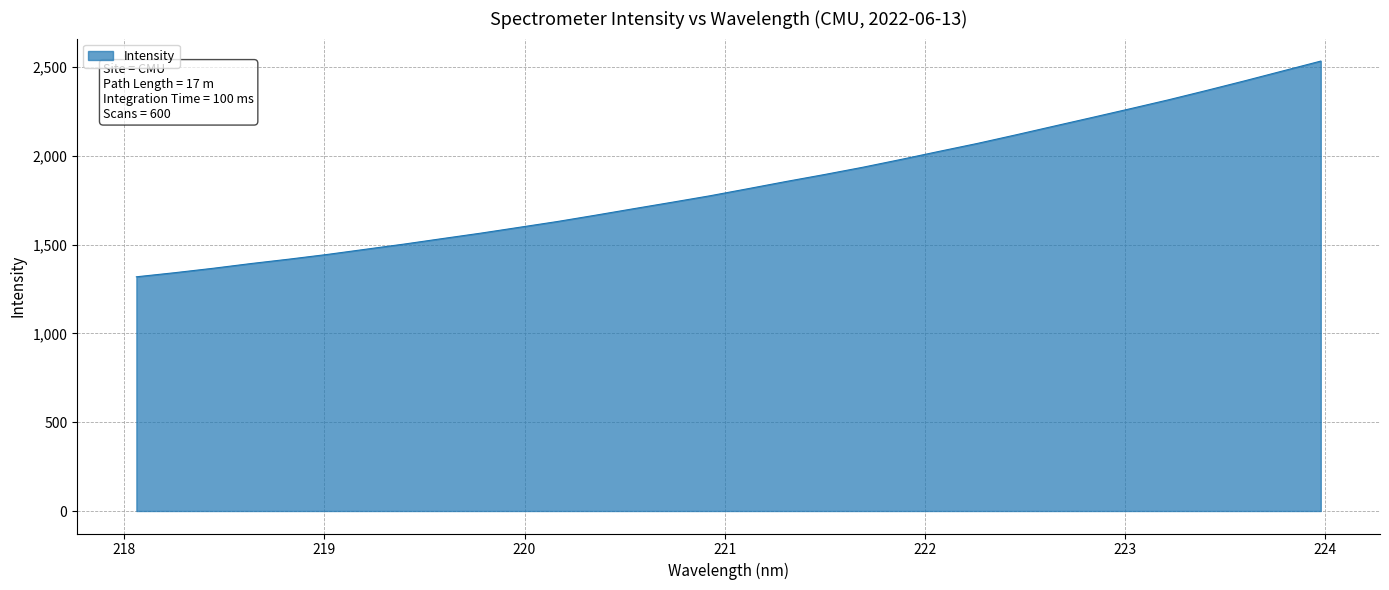

What is the maximum value shown in the chart?

2534.7